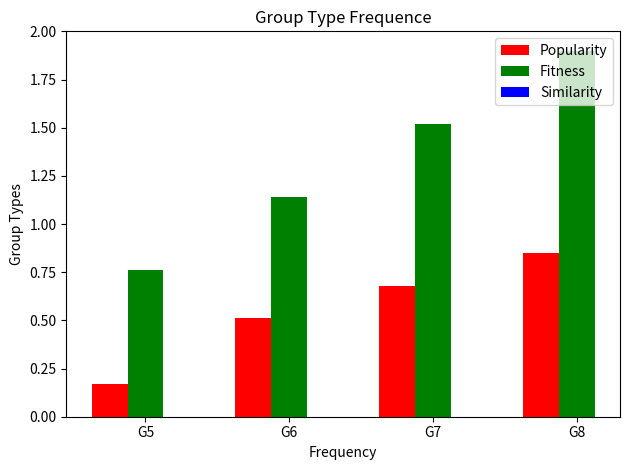

Is the value of Popularity at G6 greater than the value of Fitness at G5?

No